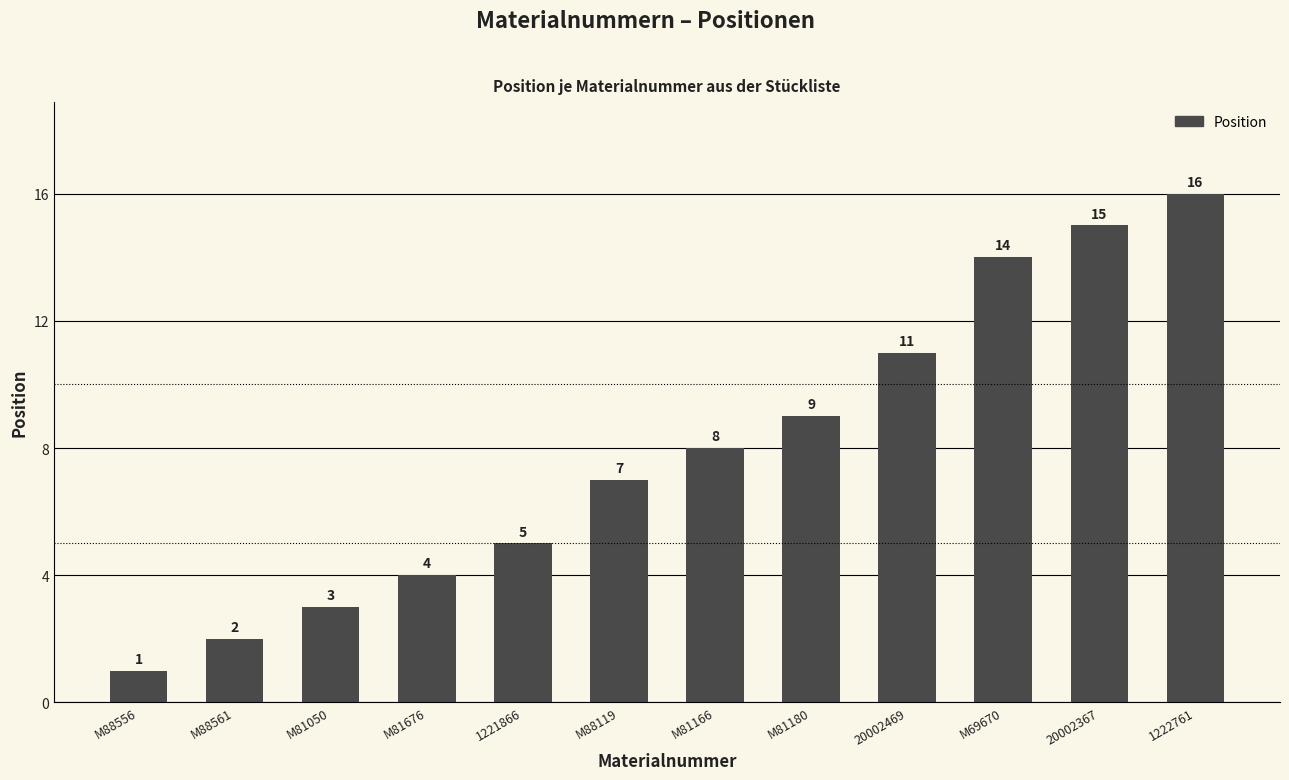

Which category has the highest value across all series?

1222761